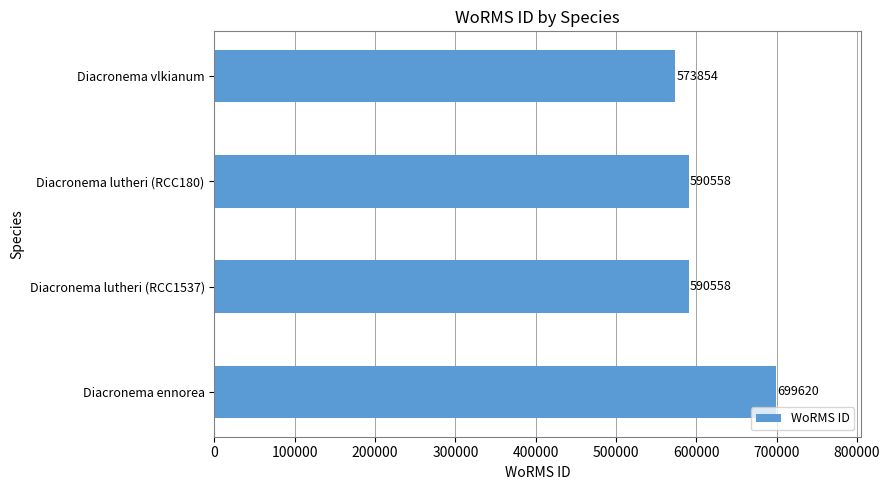

The chart shows a value of 137242 at Diacronema vlkianum. True or false?

False